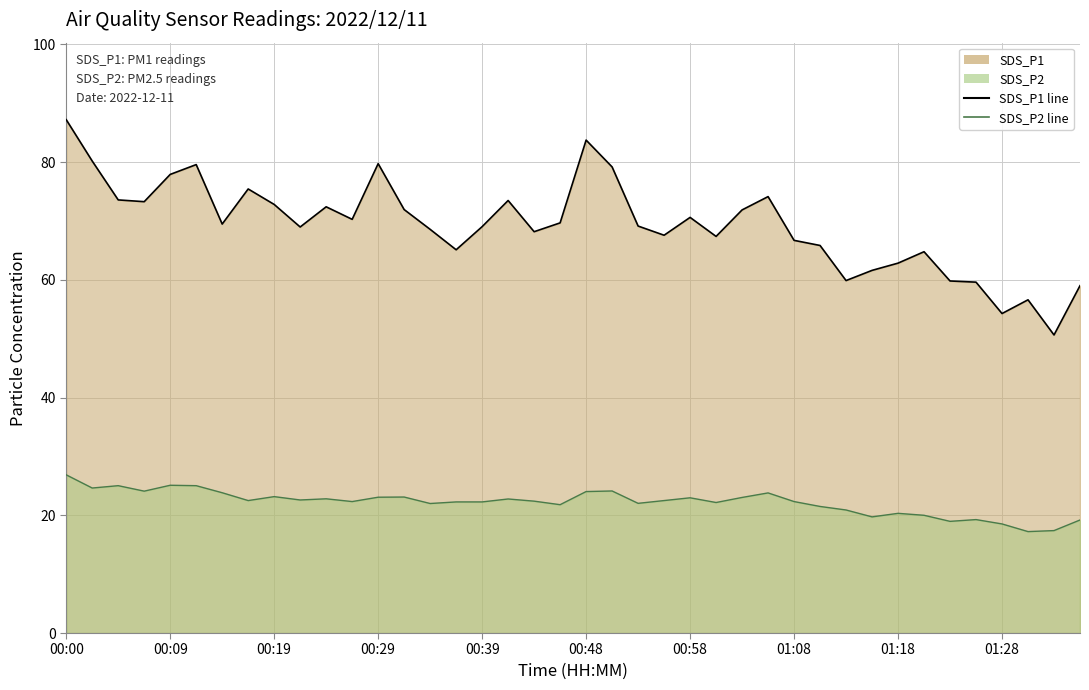

What is the average value of the SDS_P1 line series?

69.3